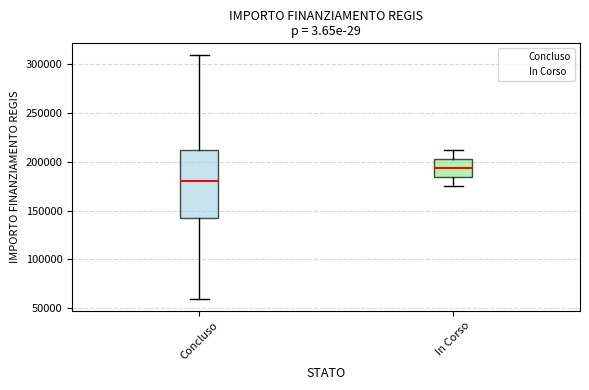

Reading left to right, transcribe this box plot: for each box, give where its median line is, the range the box spans, and where its two whiskers end, as read against the y-axis. The values are not printed on the chart, so give them approximately, as read against the axis.

Concluso: median 180000, box 145000 to 210000, whiskers 60000 to 310000
In Corso: median 195000, box 185000 to 205000, whiskers 175000 to 210000